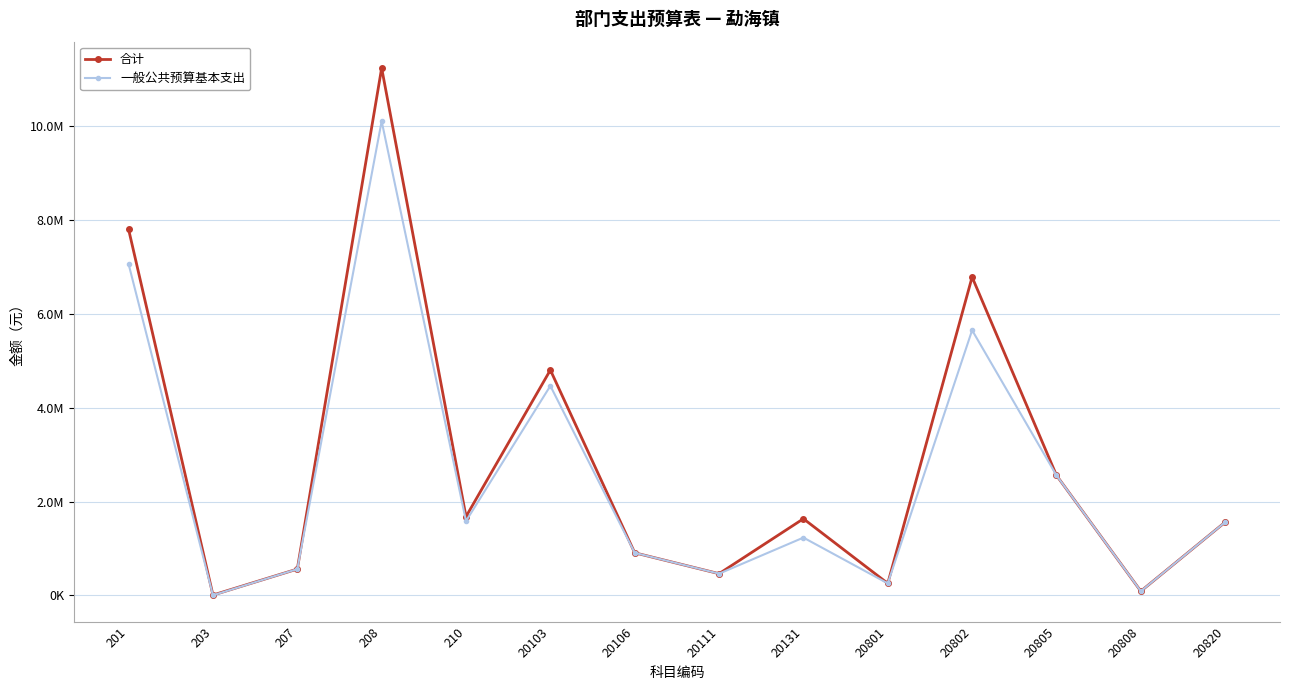

Does the chart have visible grid lines?

Yes